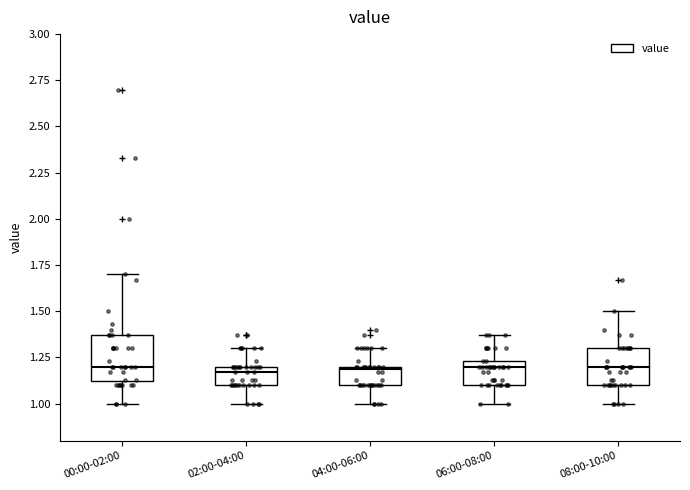

Where does the lower whisker of the box for 06:00-08:00 end on the y-axis? The values are not printed on the chart, so give them approximately, as read against the axis.

1.00